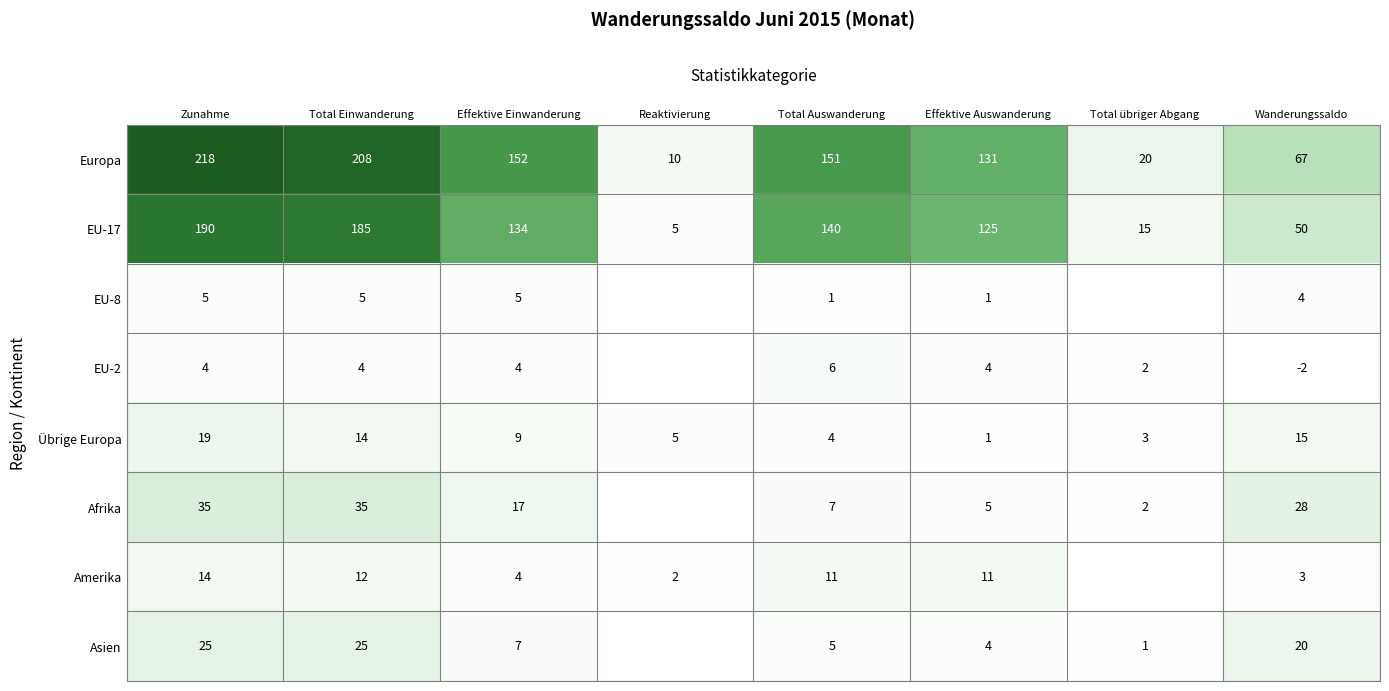

What is the greatest value displayed?

218